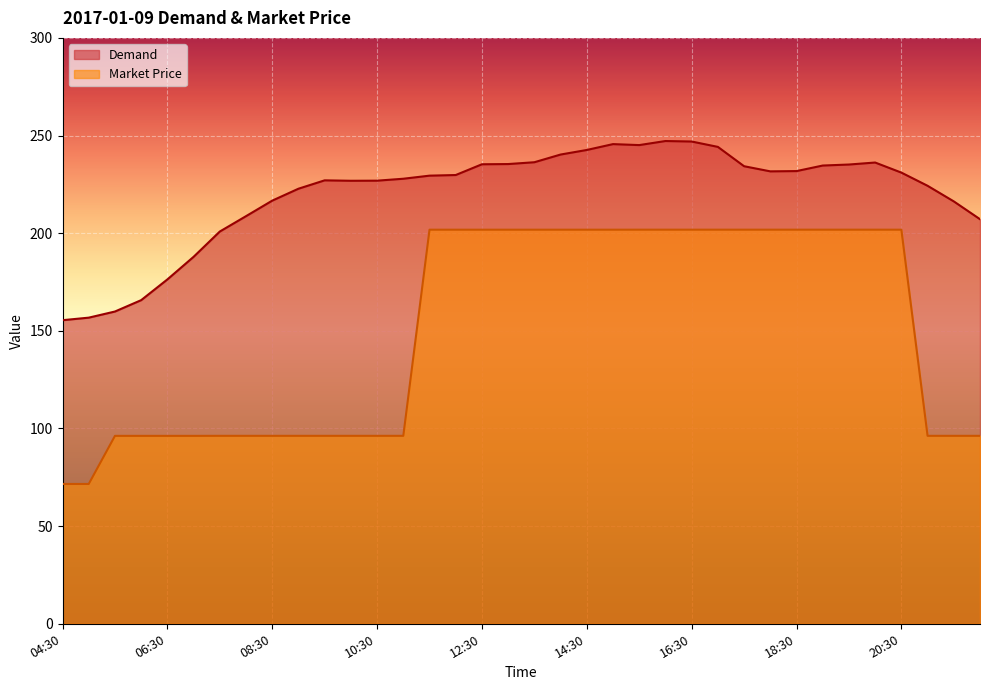

What are all the series names shown in the legend?

Demand, Market Price